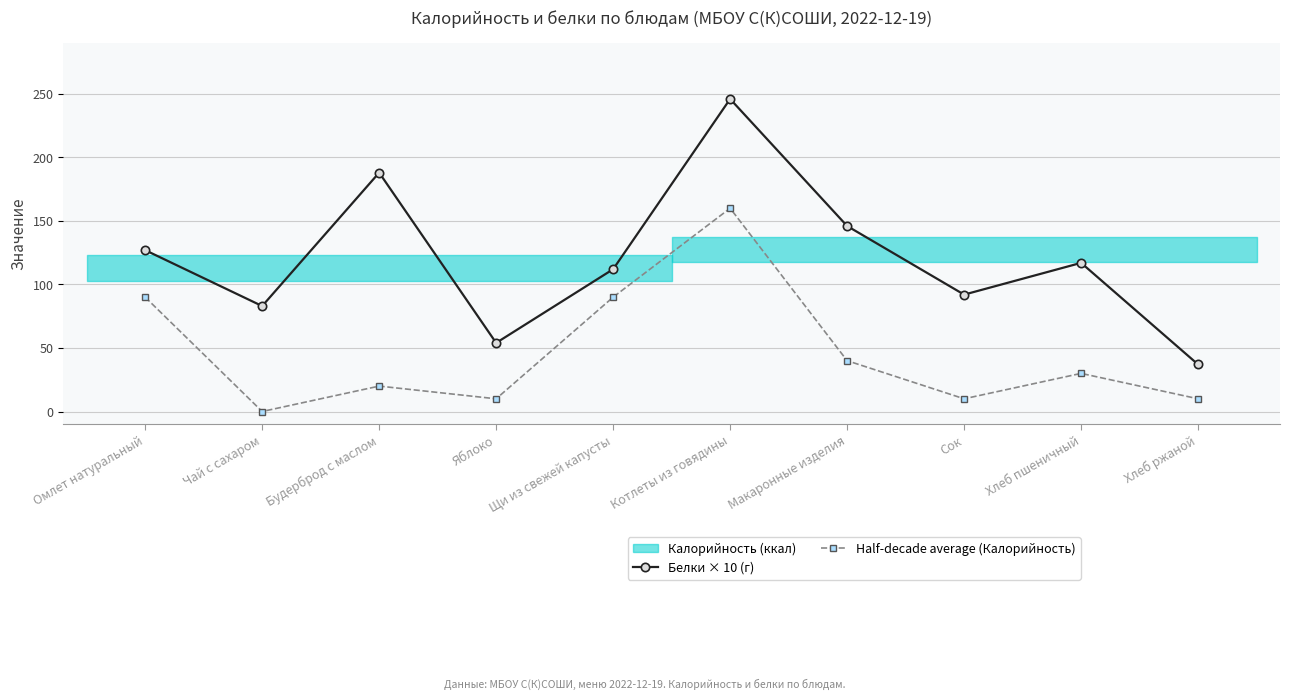

How many interior local valleys does the Калорийность (ккал) series have?

3